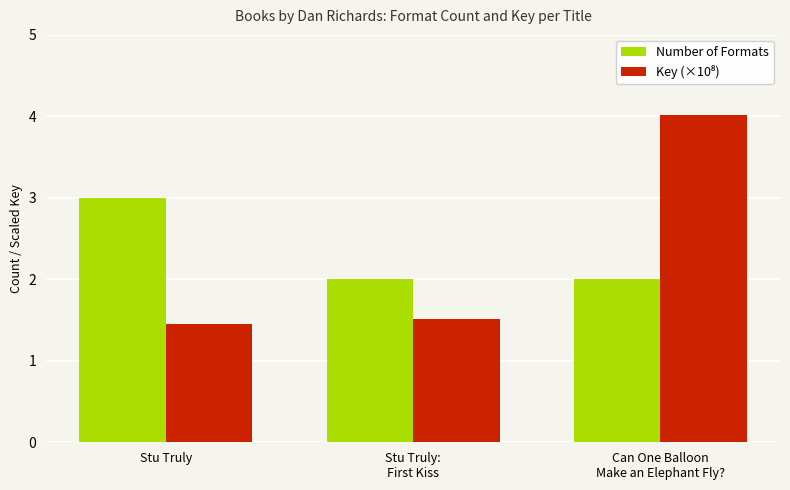

What is the spread (max minus min) of values at Stu Truly?

1.5